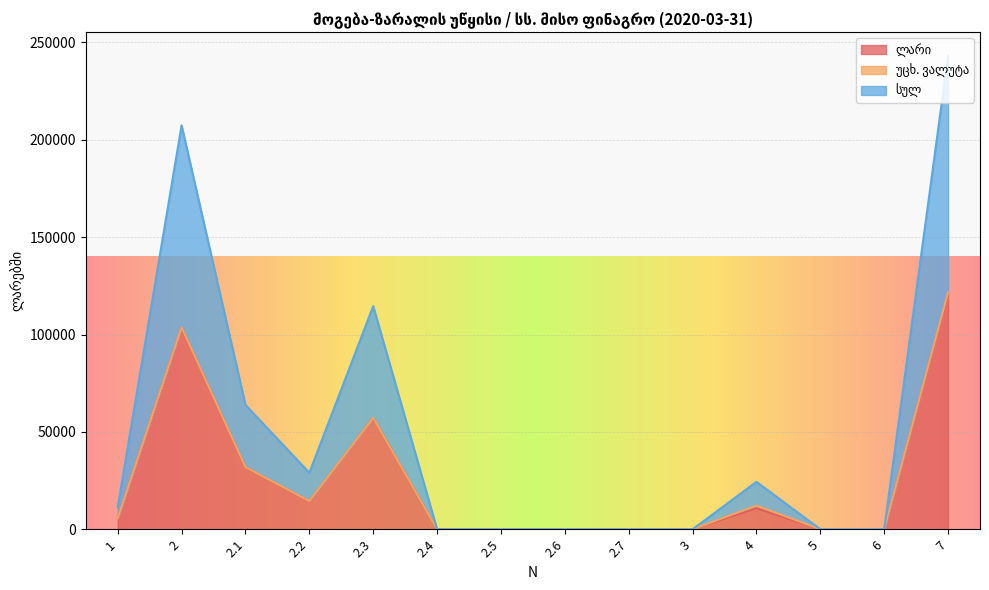

True or false: უცხ. ვალუტა has a value of 0.0 at 2.6.

True